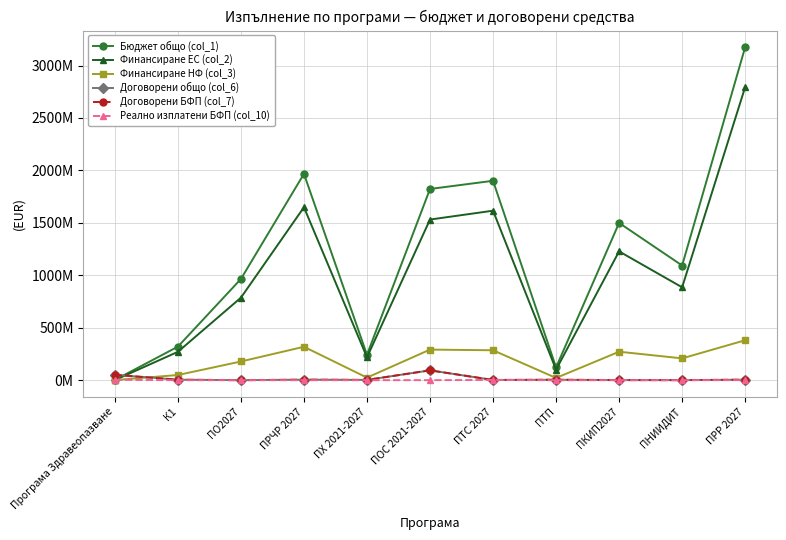

Where does the Финансиране НФ (col_3) series first go above 207936113?

ПРЧР 2027